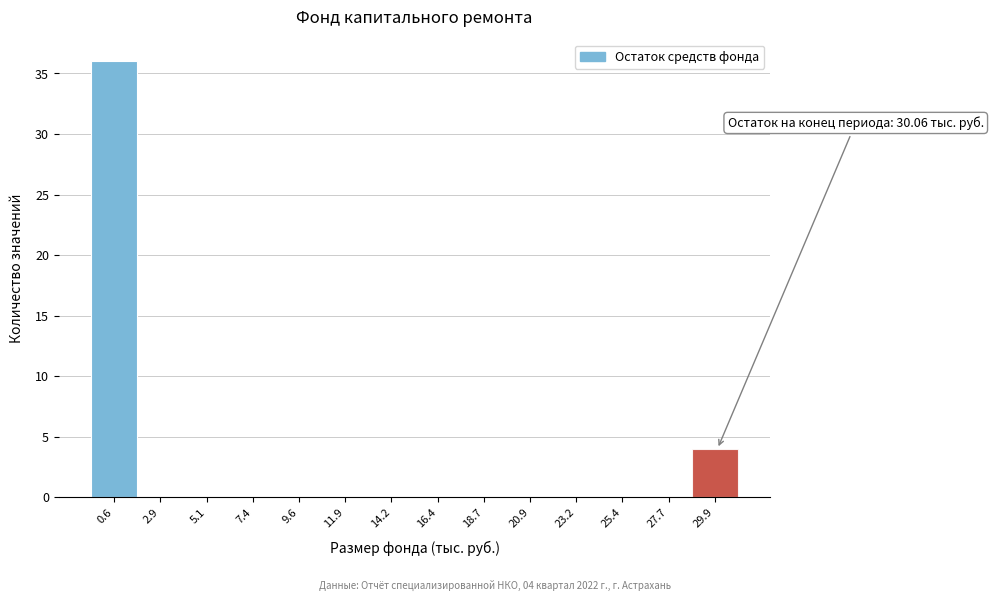

Over which range of the x-axis is the bar tallest?

-0.5 to 2.0